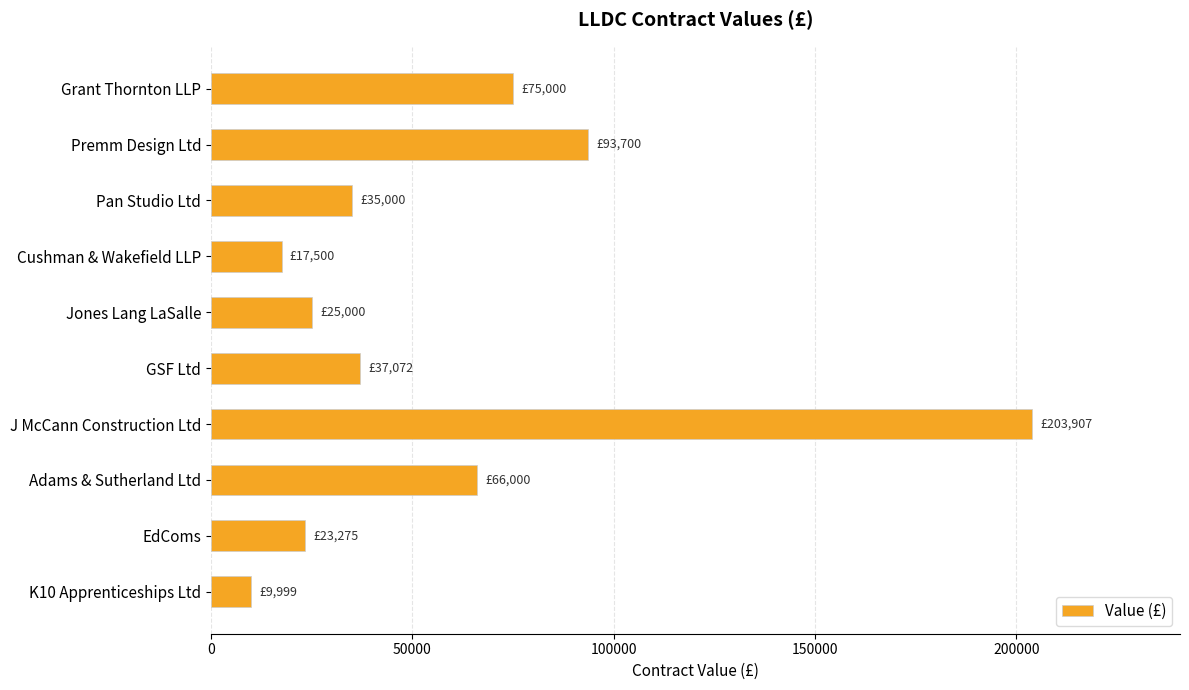

Between EdComs and J McCann Construction Ltd, which is larger?

J McCann Construction Ltd